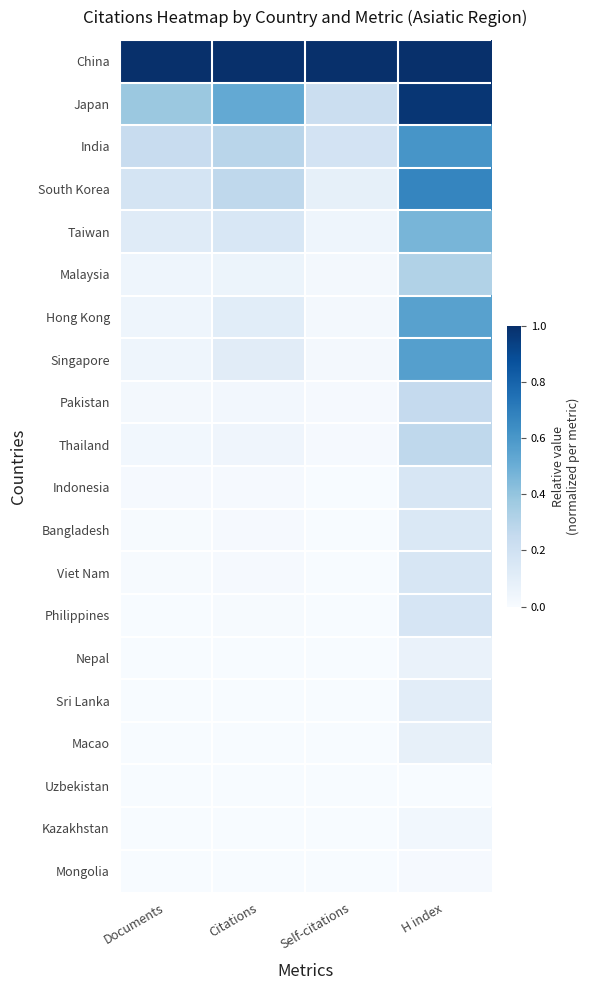

Reading right to left, what are all the values shown in this chart?

China: H index=1.0	Self-citations=1.0	Citations=1.0	Documents=1.0
Japan: H index=1.0	Self-citations=0.2	Citations=0.5	Documents=0.4
India: H index=0.6	Self-citations=0.2	Citations=0.3	Documents=0.2
South Korea: H index=0.7	Self-citations=0.1	Citations=0.3	Documents=0.2
Taiwan: H index=0.5	Self-citations=0.0	Citations=0.2	Documents=0.1
Malaysia: H index=0.3	Self-citations=0.0	Citations=0.1	Documents=0.0
Hong Kong: H index=0.6	Self-citations=0.0	Citations=0.1	Documents=0.0
Singapore: H index=0.6	Self-citations=0.0	Citations=0.1	Documents=0.0
Pakistan: H index=0.3	Self-citations=0.0	Citations=0.0	Documents=0.0
Thailand: H index=0.3	Self-citations=0.0	Citations=0.0	Documents=0.0
Indonesia: H index=0.2	Self-citations=0.0	Citations=0.0	Documents=0.0
Bangladesh: H index=0.1	Self-citations=0.0	Citations=0.0	Documents=0.0
Viet Nam: H index=0.2	Self-citations=0.0	Citations=0.0	Documents=0.0
Philippines: H index=0.2	Self-citations=0.0	Citations=0.0	Documents=0.0
Nepal: H index=0.1	Self-citations=0.0	Citations=0.0	Documents=0.0
Sri Lanka: H index=0.1	Self-citations=0.0	Citations=0.0	Documents=0.0
Macao: H index=0.1	Self-citations=0.0	Citations=0.0	Documents=0.0
Uzbekistan: H index=0.0	Self-citations=0.0	Citations=0.0	Documents=0.0
Kazakhstan: H index=0.0	Self-citations=0.0	Citations=0.0	Documents=0.0
Mongolia: H index=0.0	Self-citations=0.0	Citations=0.0	Documents=0.0